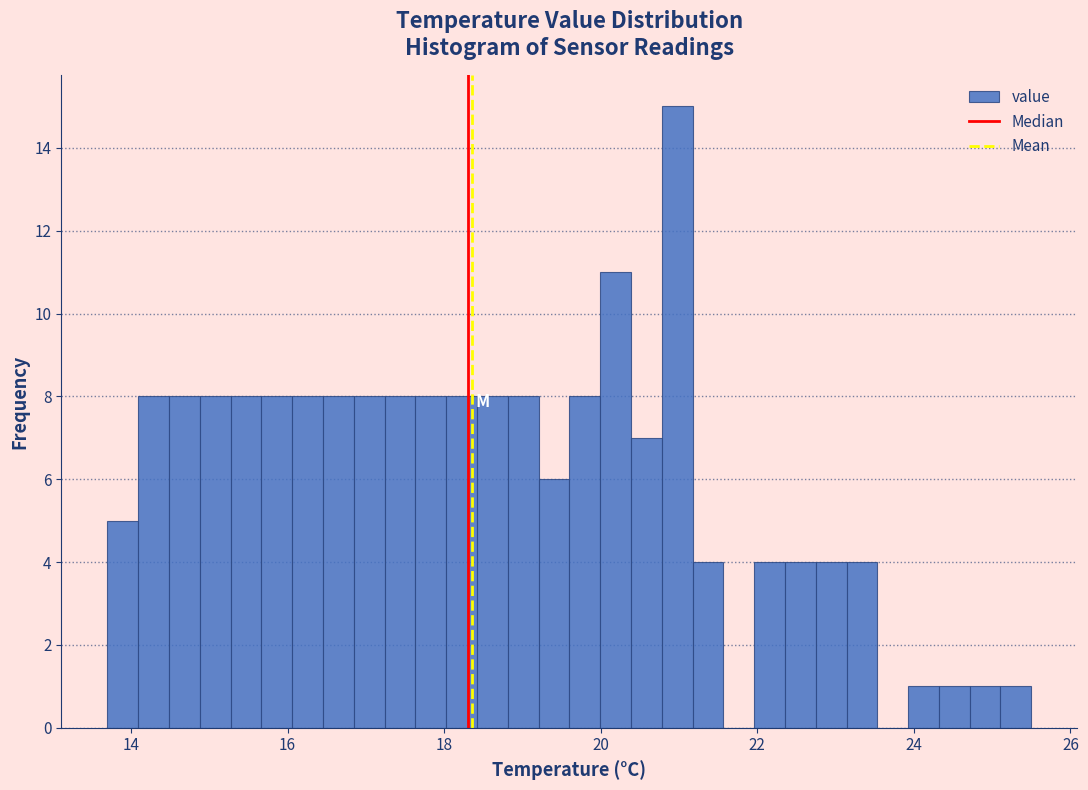

Read against the x-axis, roughly where is the centre of the tallest bar?

21.0